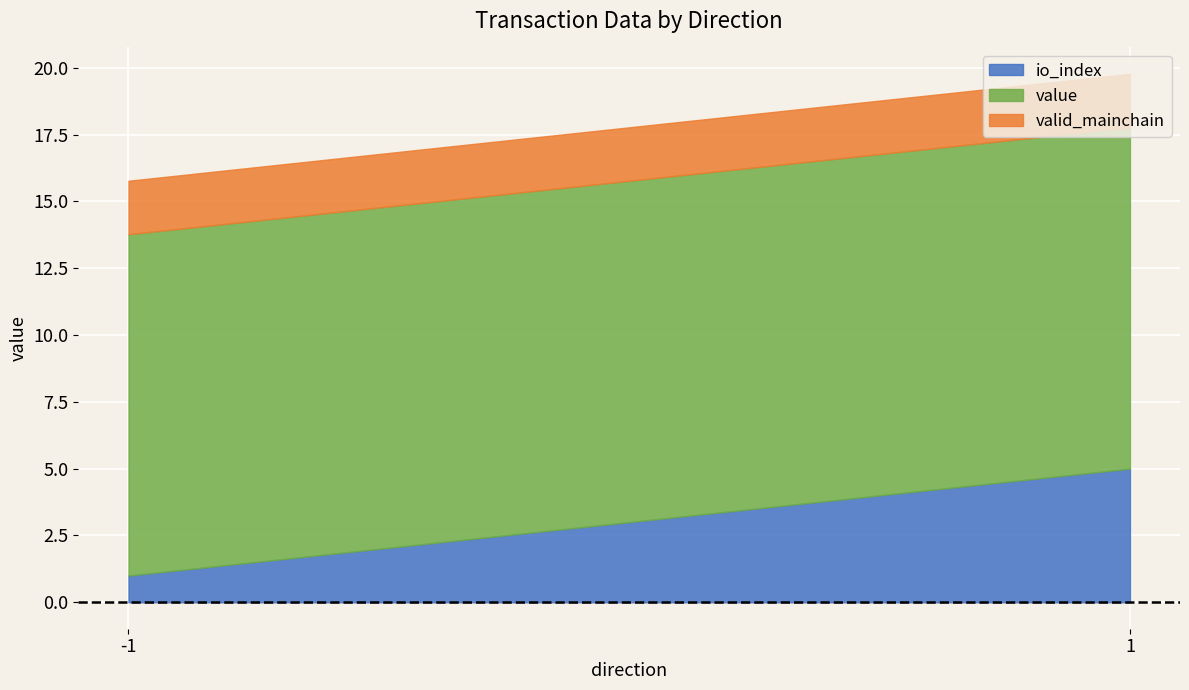

What is the total value across all series at -1?

15.8